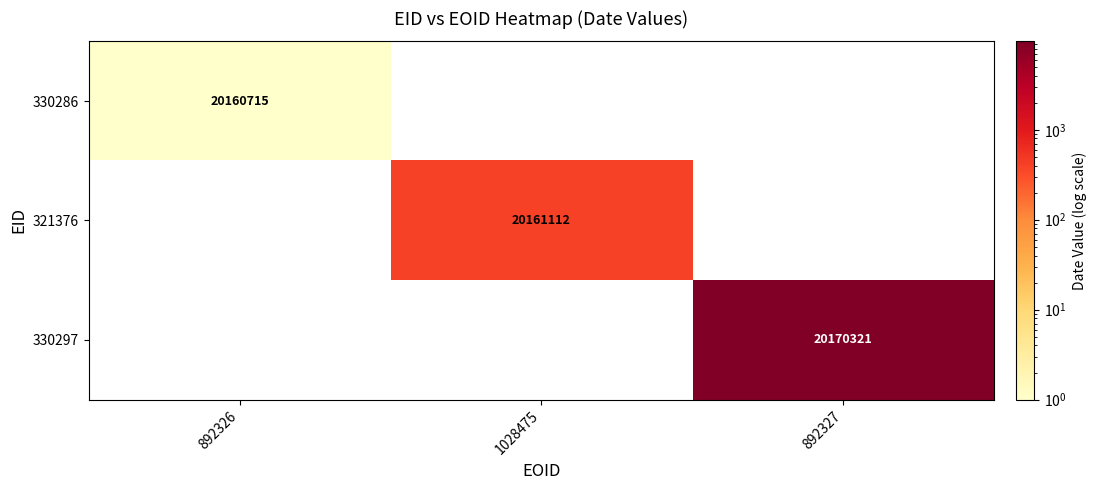

Is it true that 330297 equals 28908200 at 892327?

False